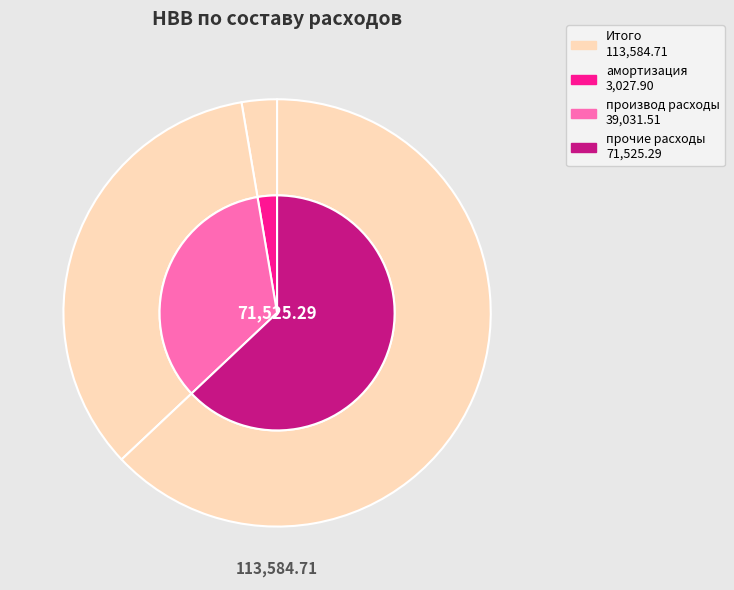

What percentage do прочие расходы and амортизация together represent?

65.6%